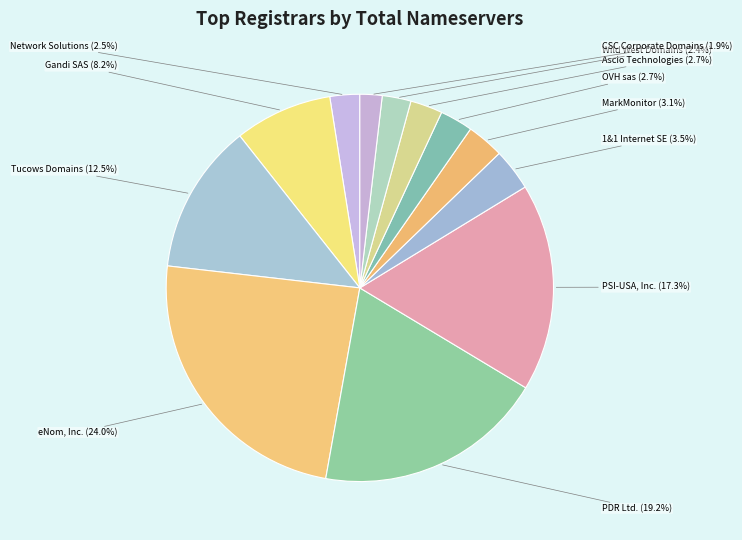

What portion of the pie excludes PDR Ltd.?

80.8%